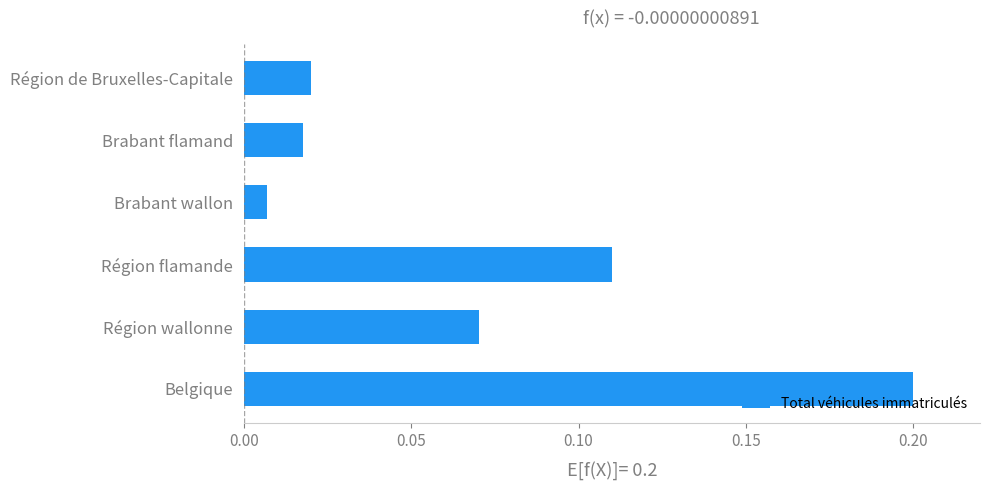

Rank the categories by value from lowest to highest.

Brabant wallon, Brabant flamand, Région de Bruxelles-Capitale, Région wallonne, Région flamande, Belgique